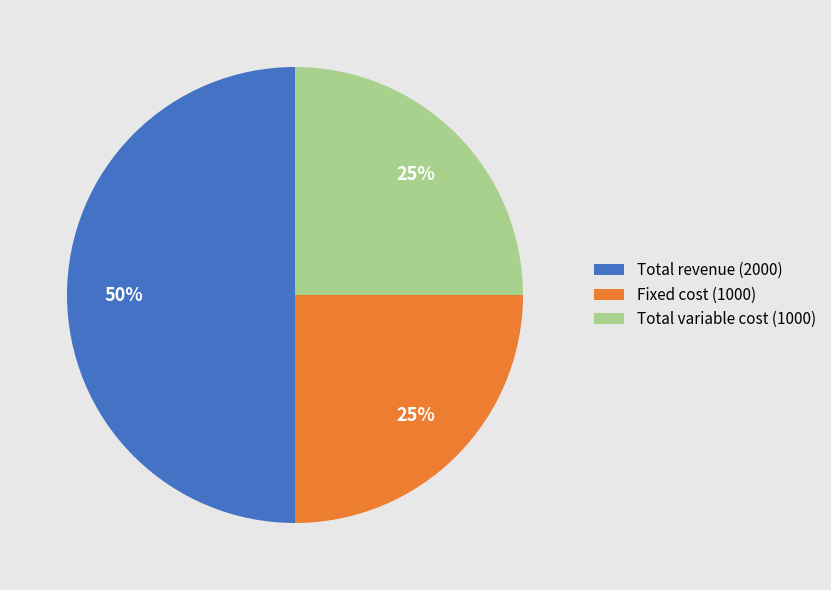

Does Fixed cost account for over 50% of the chart?

No